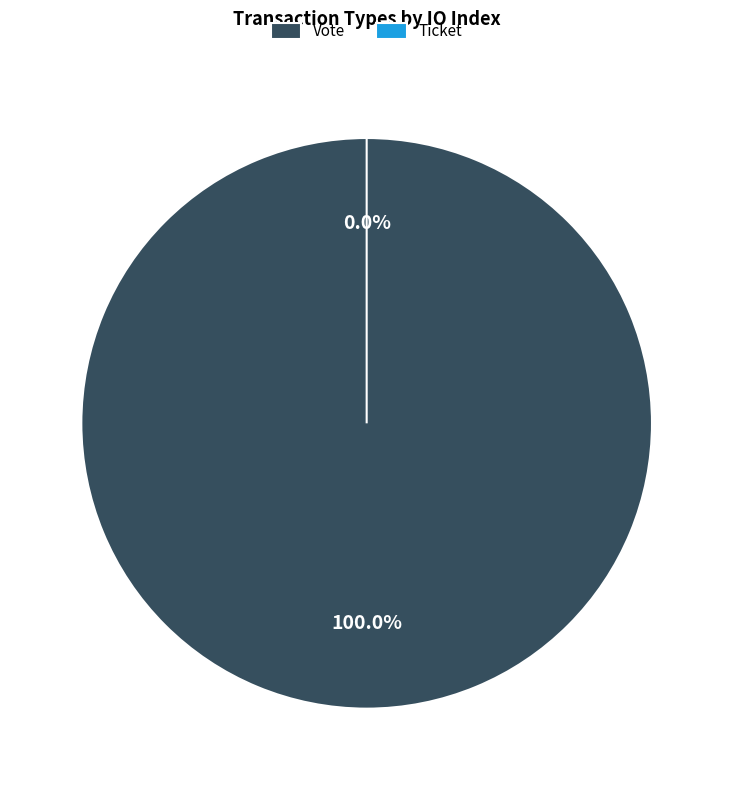

What percentage do Vote and Ticket together represent?

100.0%